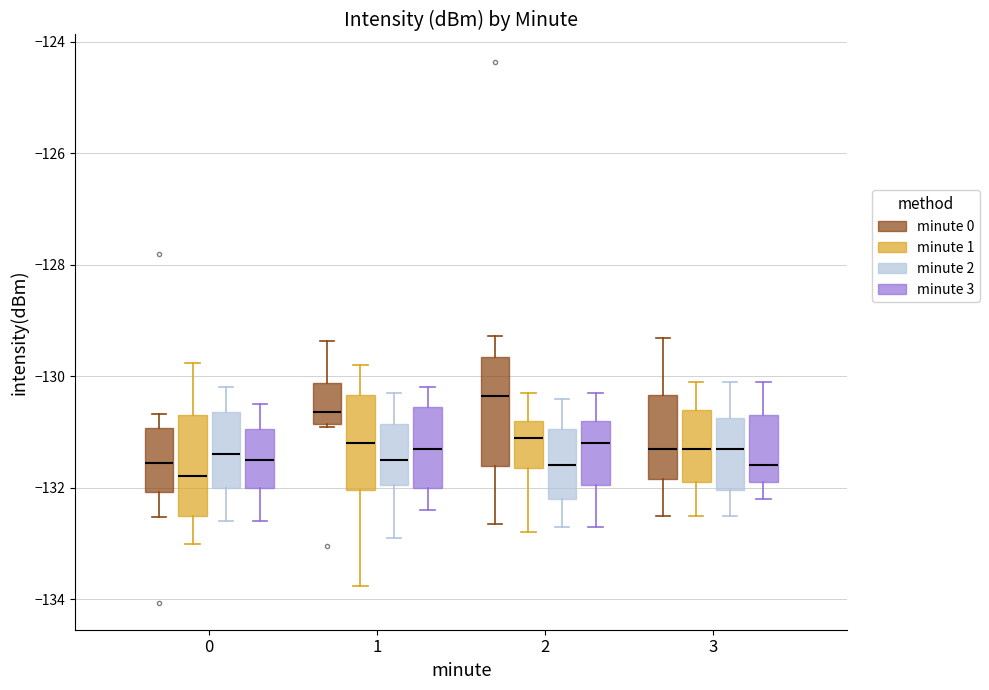

Reading left to right, transcribe this box plot: for each box, give where its median line is, the range the box spans, and where its two whiskers end, as read against the y-axis. The values are not printed on the chart, so give them approximately, as read against the axis.

0 (minute 0): median -131.6, box -132.0 to -131.0, whiskers -132.6 to -130.6
0 (minute 1): median -131.8, box -132.4 to -130.6, whiskers -133.0 to -129.8
0 (minute 2): median -131.4, box -132.0 to -130.6, whiskers -132.6 to -130.2
0 (minute 3): median -131.4, box -132.0 to -131.0, whiskers -132.6 to -130.4
1 (minute 0): median -130.6, box -130.8 to -130.2, whiskers -131.0 to -129.4
1 (minute 1): median -131.2, box -132.0 to -130.4, whiskers -133.8 to -129.8
1 (minute 2): median -131.4, box -132.0 to -130.8, whiskers -132.8 to -130.2
1 (minute 3): median -131.2, box -132.0 to -130.6, whiskers -132.4 to -130.2
2 (minute 0): median -130.4, box -131.6 to -129.6, whiskers -132.6 to -129.2
2 (minute 1): median -131.0, box -131.6 to -130.8, whiskers -132.8 to -130.2
2 (minute 2): median -131.6, box -132.2 to -131.0, whiskers -132.6 to -130.4
2 (minute 3): median -131.2, box -132.0 to -130.8, whiskers -132.6 to -130.2
3 (minute 0): median -131.4, box -131.8 to -130.4, whiskers -132.6 to -129.4
3 (minute 1): median -131.2, box -131.8 to -130.6, whiskers -132.4 to -130.0
3 (minute 2): median -131.2, box -132.0 to -130.8, whiskers -132.4 to -130.0
3 (minute 3): median -131.6, box -131.8 to -130.6, whiskers -132.2 to -130.0